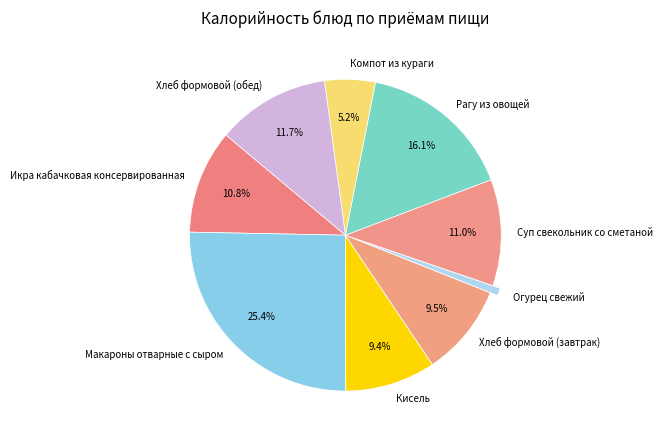

To the nearest percent, what is the difference between the largest and smallest slice percentages?

25%